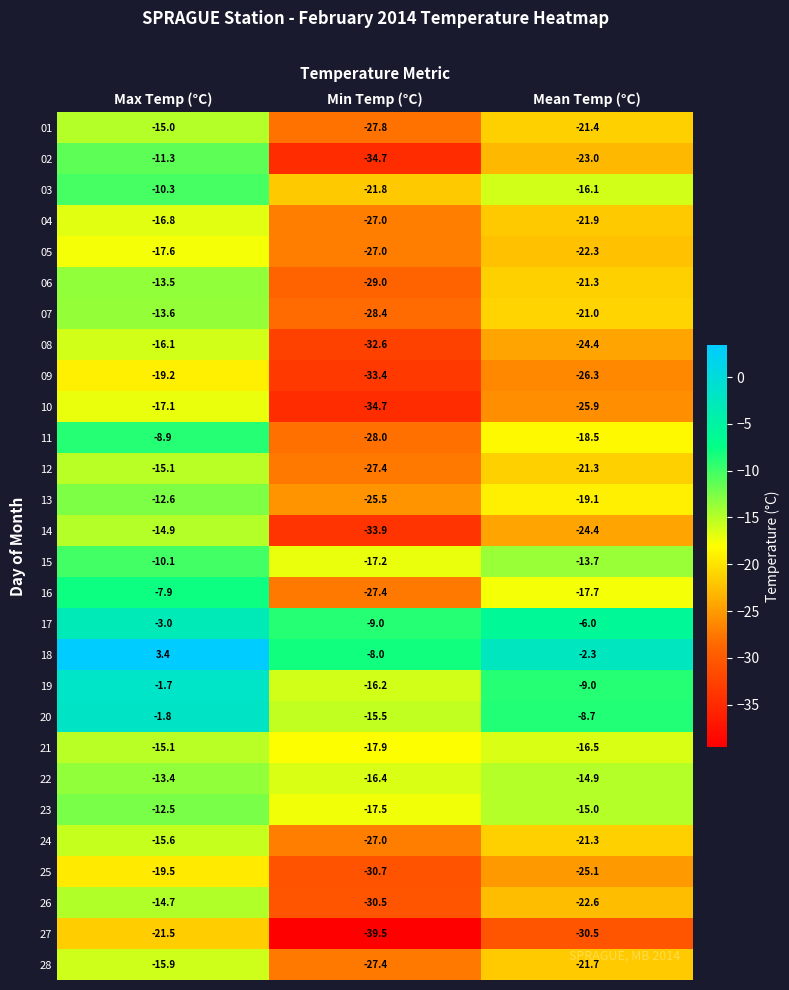

What is the smallest value displayed?

-39.5